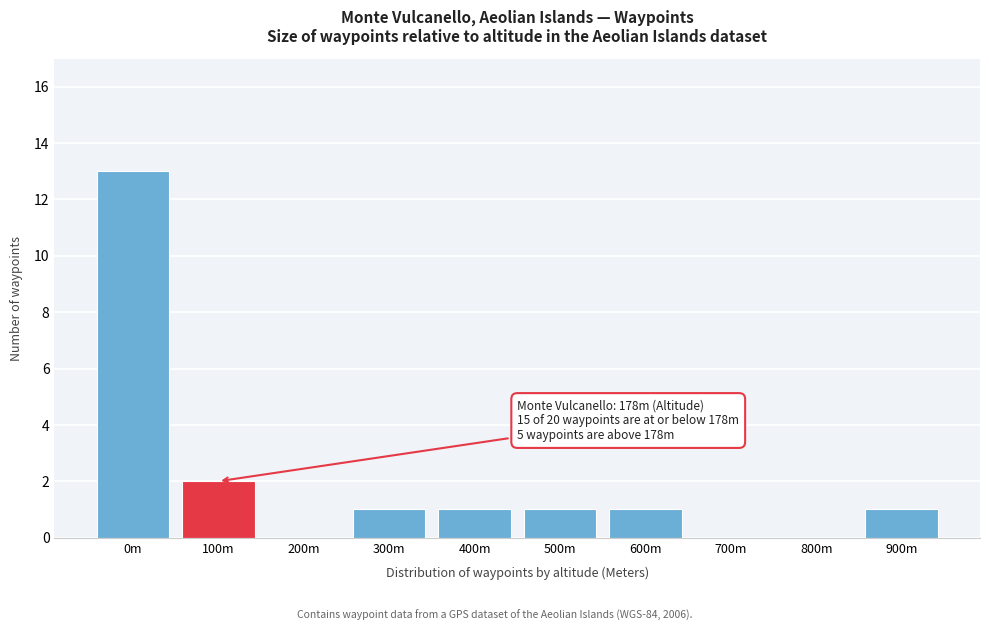

Reading right to left, what are all the values shown in this chart?

900m=1	800m=0	700m=0	600m=1	500m=1	400m=1	300m=1	200m=0	100m=2	0m=13